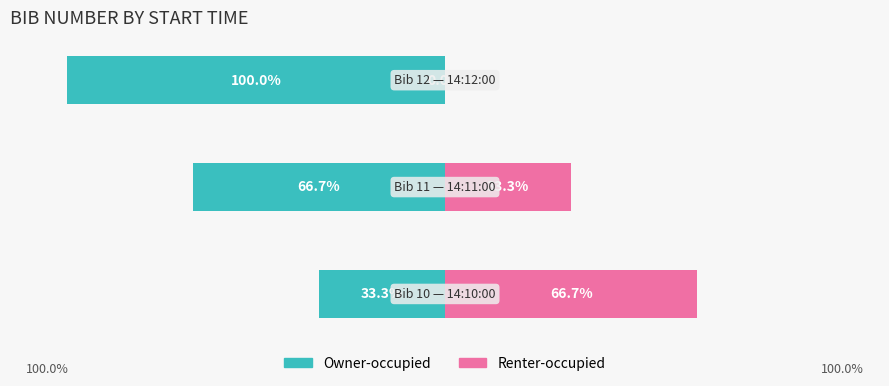

What is the value of the Owner-occupied bar at the 3rd from the left?

-100.0